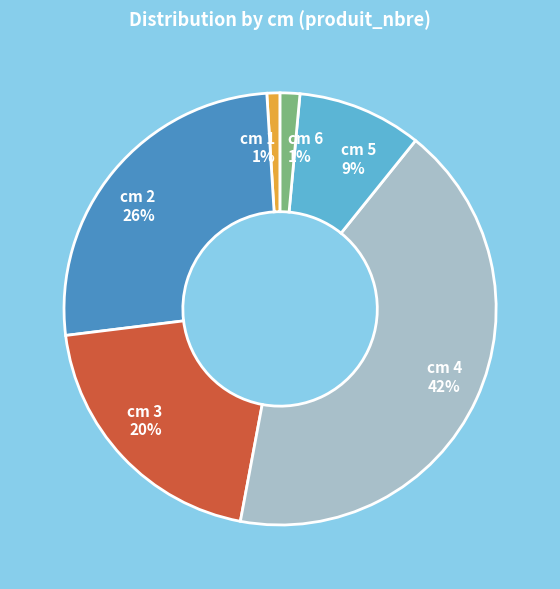

How many slices are in this pie chart?

6